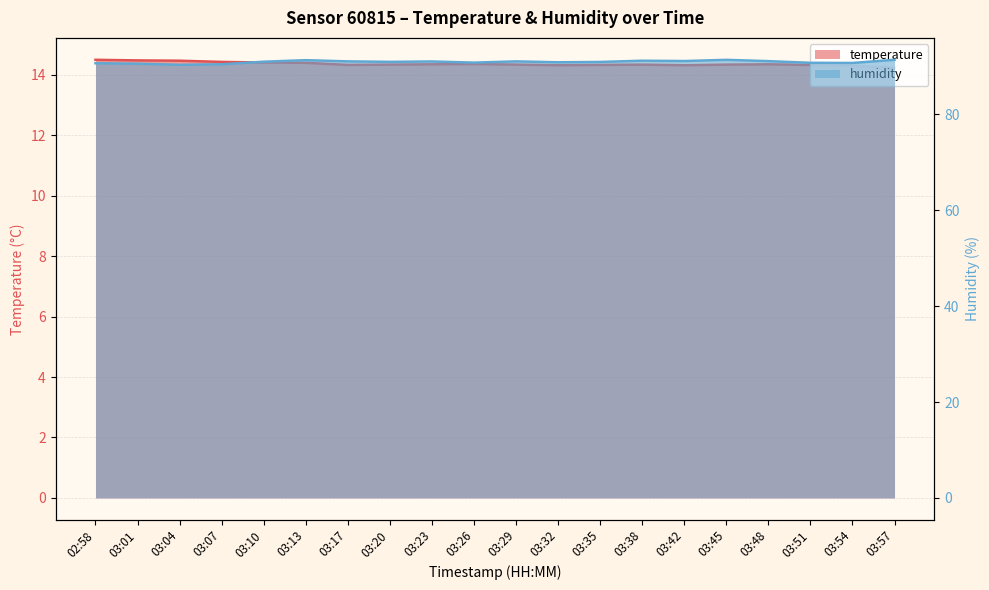

Reading left to right, list all the values displayed in this chart.

temperature: 14.5	14.5	14.5	14.4	14.4	14.4	14.3	14.3	14.3	14.4	14.3	14.3	14.3	14.3	14.3	14.3	14.3	14.3	14.3	14.2
humidity: 90.7	90.6	90.3	90.4	91.0	91.3	91.0	91.0	91.0	90.8	91.0	90.9	90.9	91.2	91.1	91.4	91.1	90.8	90.7	91.4